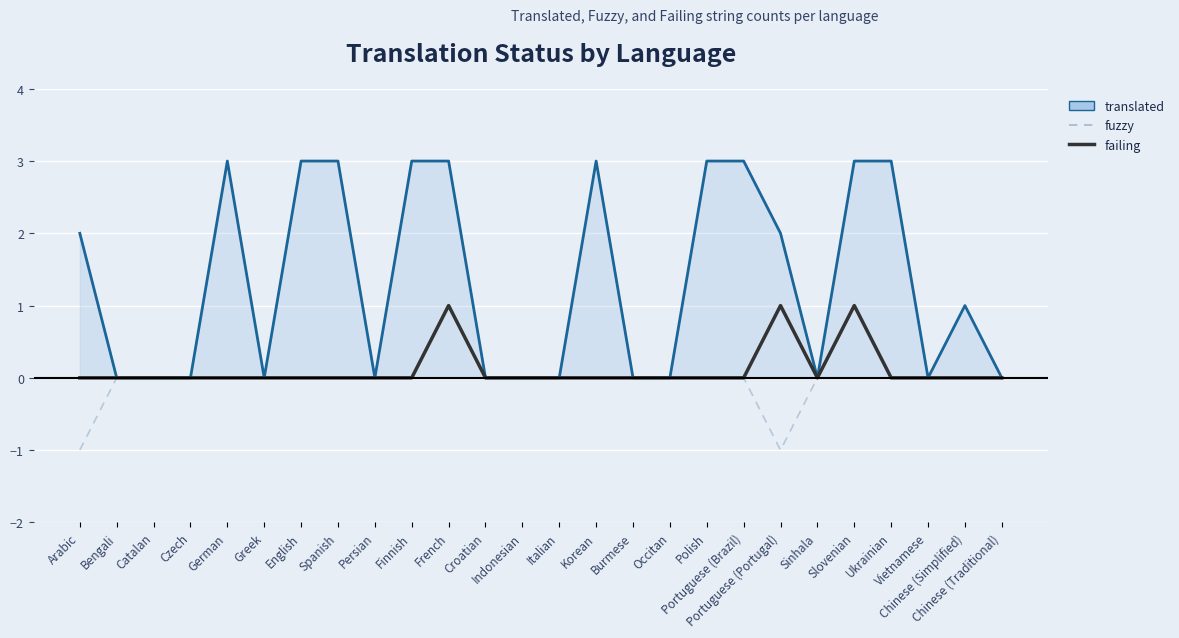

Reading right to left, extract all data points from this chart.

translated: 0	1	0	3	3	0	2	3	3	0	0	3	0	0	0	3	3	0	3	3	0	3	0	0	0	2
fuzzy: 0	0	0	0	0	0	-1	0	0	0	0	0	0	0	0	0	0	0	0	0	0	0	0	0	0	-1
failing: 0	0	0	0	1	0	1	0	0	0	0	0	0	0	0	1	0	0	0	0	0	0	0	0	0	0